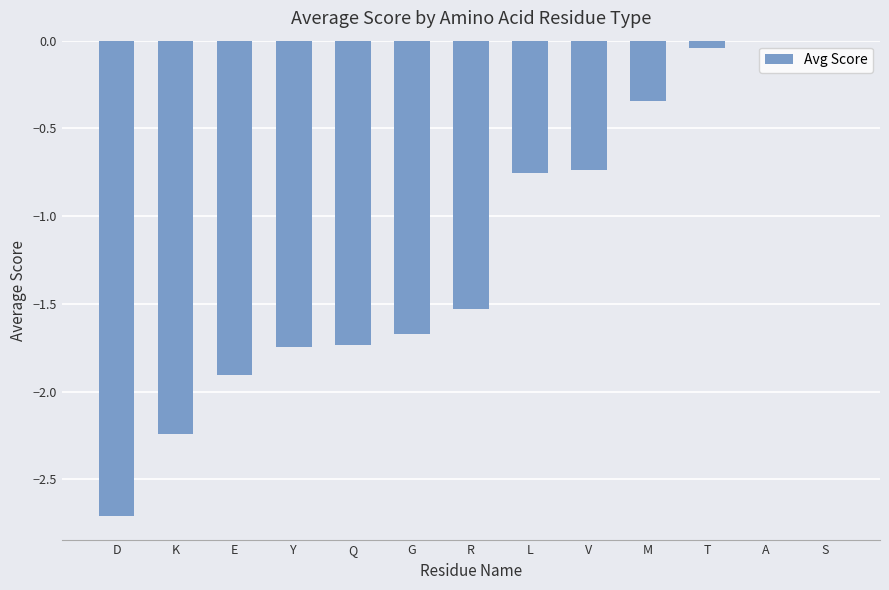

Does the chart contain stacked bars?

No